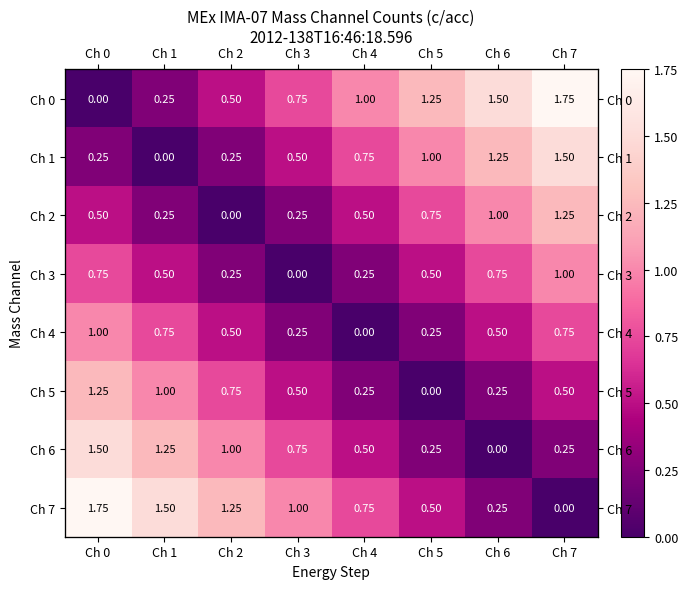

What is the average value of the Ch 7 series?

0.9